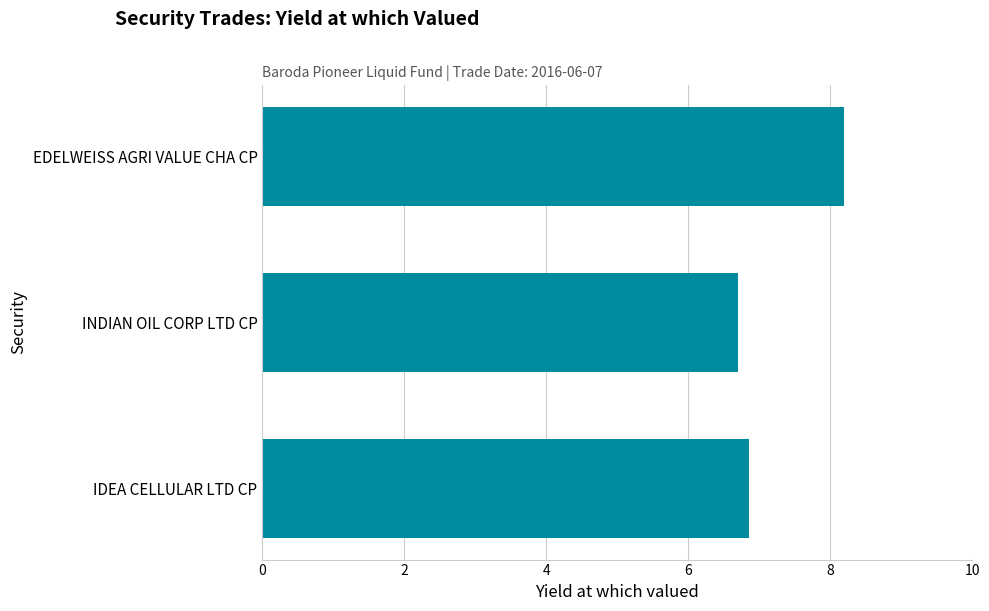

Rank the categories by value from highest to lowest.

EDELWEISS AGRI VALUE CHA CP, IDEA CELLULAR LTD CP, INDIAN OIL CORP LTD CP